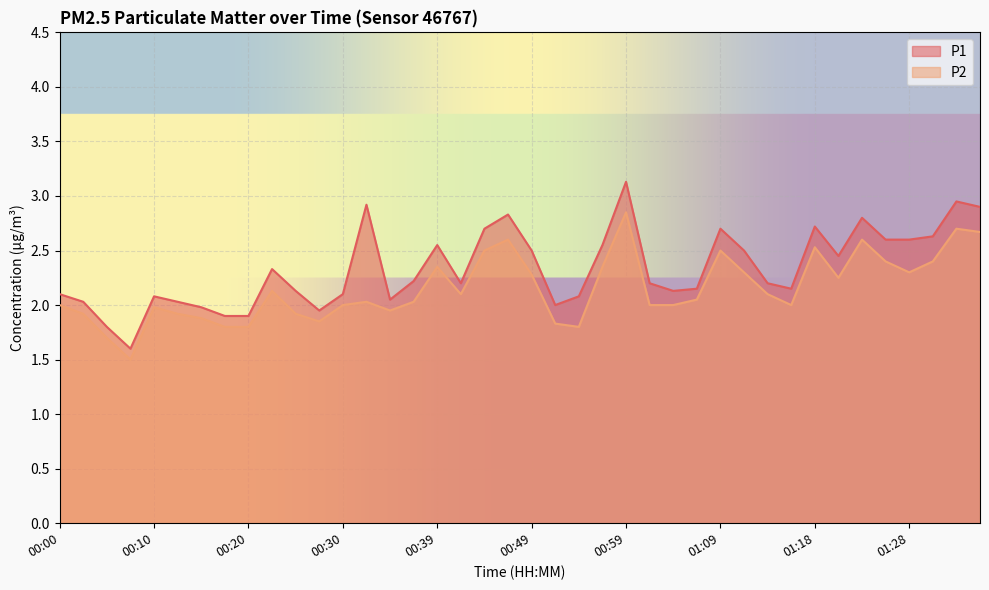

The P1 series shows 2.6 at 00:27. True or false?

False